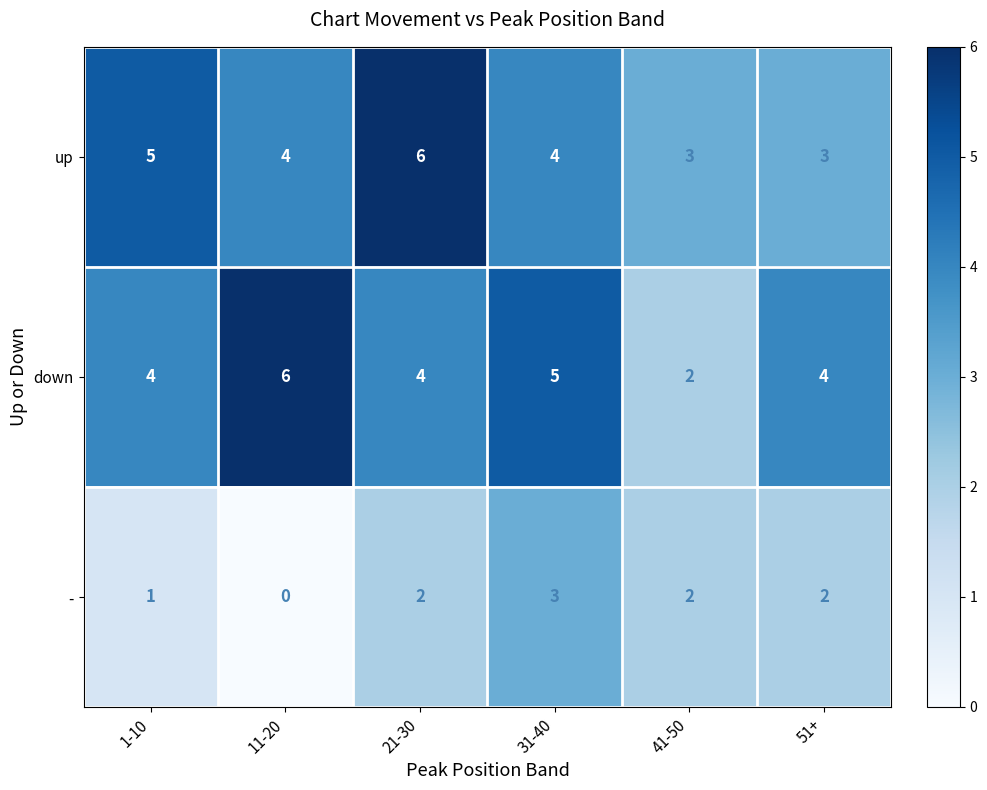

Reading left to right, extract all data points from this chart.

up: 1-10=5	11-20=4	21-30=6	31-40=4	41-50=3	51+=3
down: 1-10=4	11-20=6	21-30=4	31-40=5	41-50=2	51+=4
-: 1-10=1	11-20=0	21-30=2	31-40=3	41-50=2	51+=2